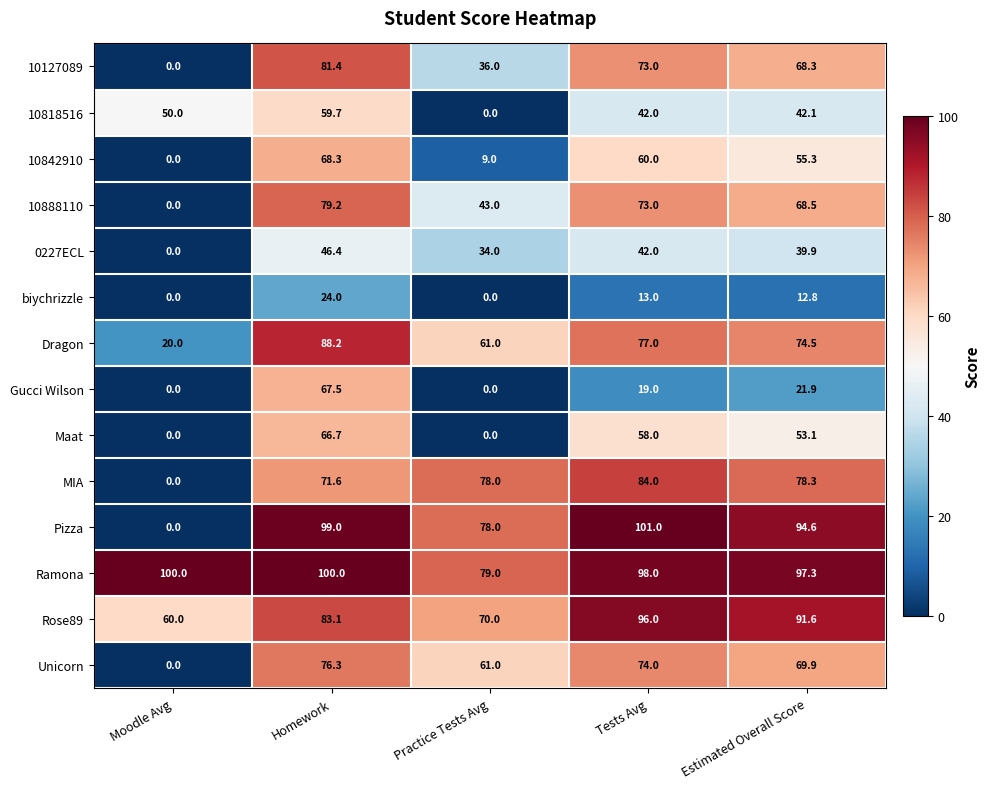

How many series are shown in this chart?

14